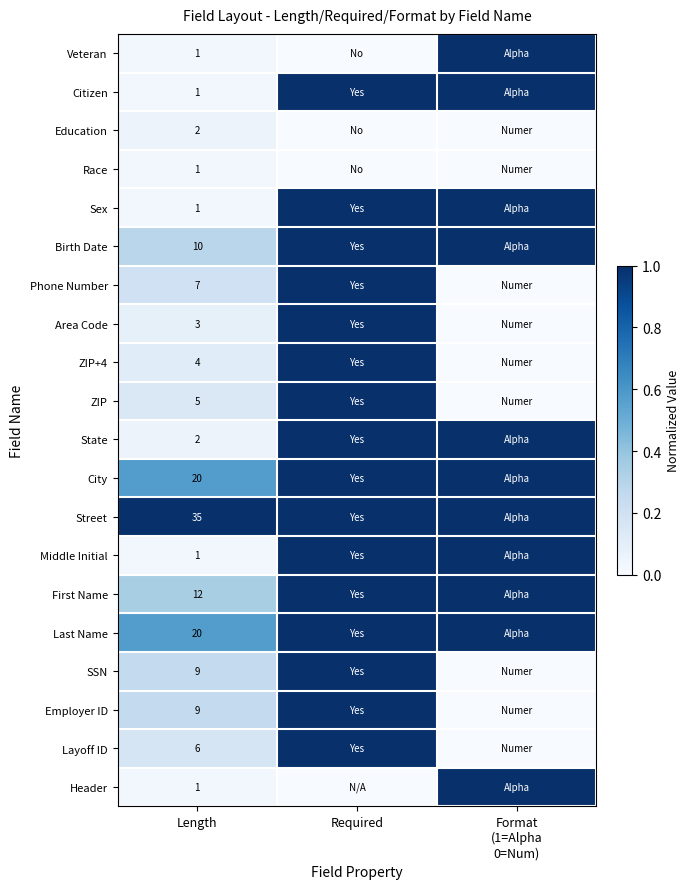

True or false: SSN has a value of 2 at Length.

False